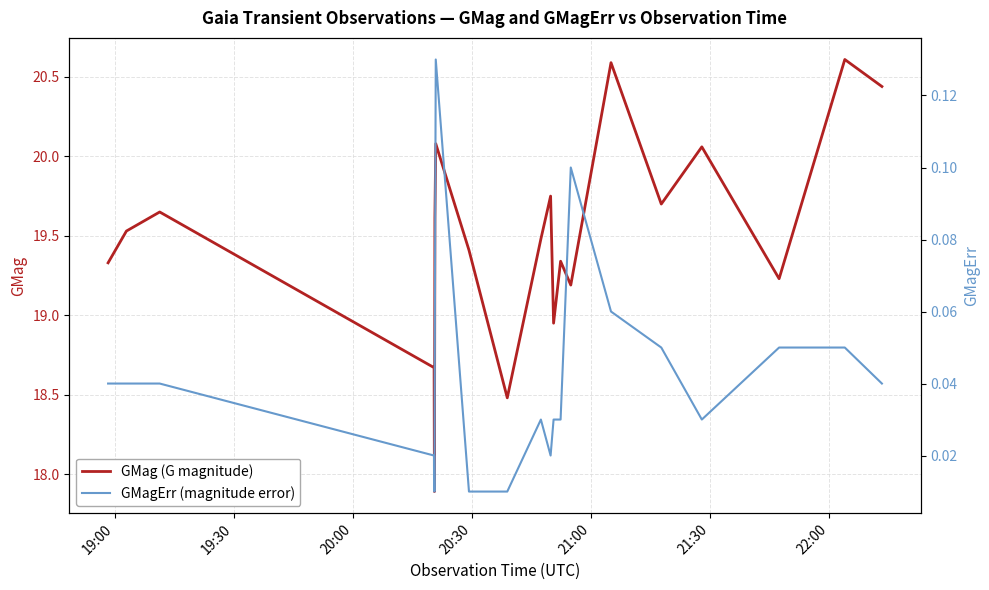

True or false: GMag (G magnitude) has more than 1 interior local peaks.

True